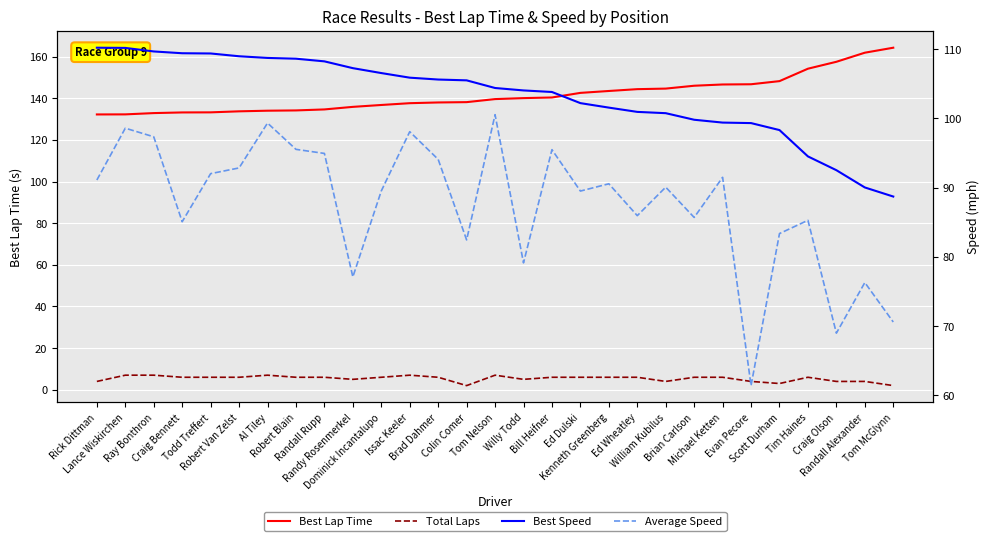

Which series has the largest total across all categories?

Best Lap Time